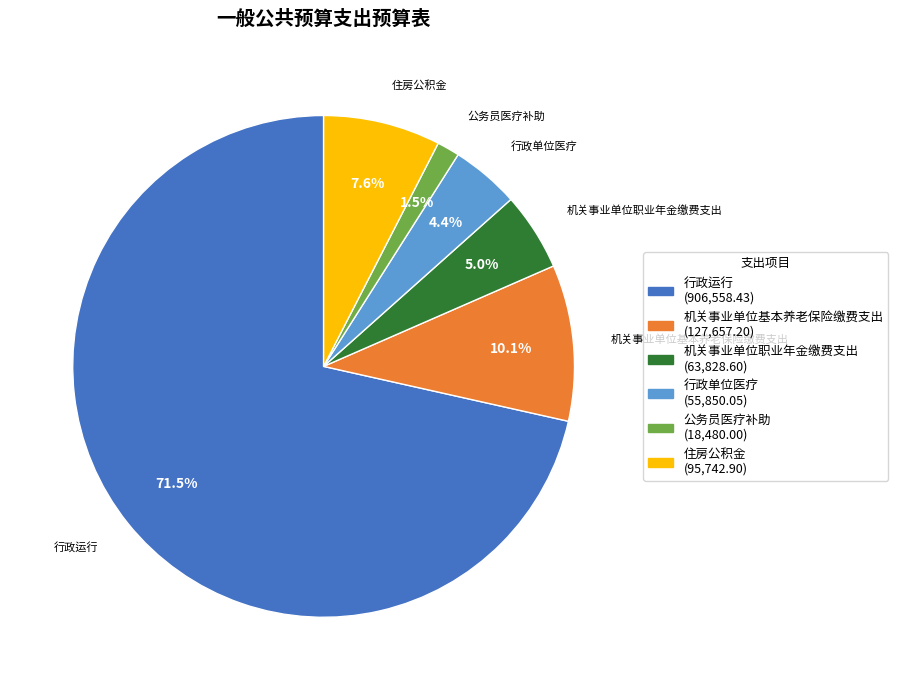

How many segments does this pie chart have?

6